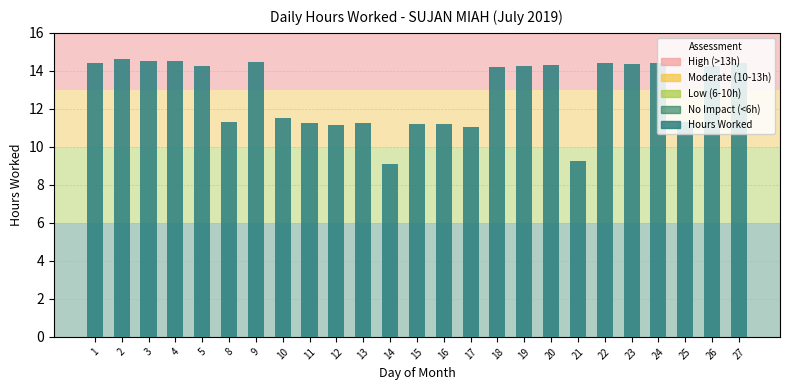

What is the value of the 21st bar from the left?

14.4